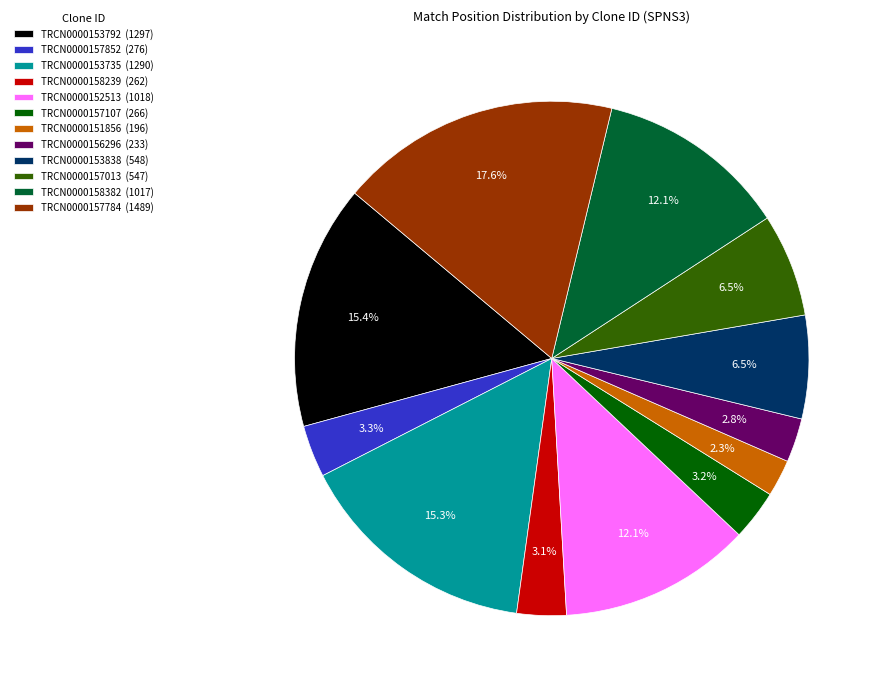

What is the ratio of the value at TRCN0000153735 (1290) to the value at TRCN0000157013 (547)?

2.4